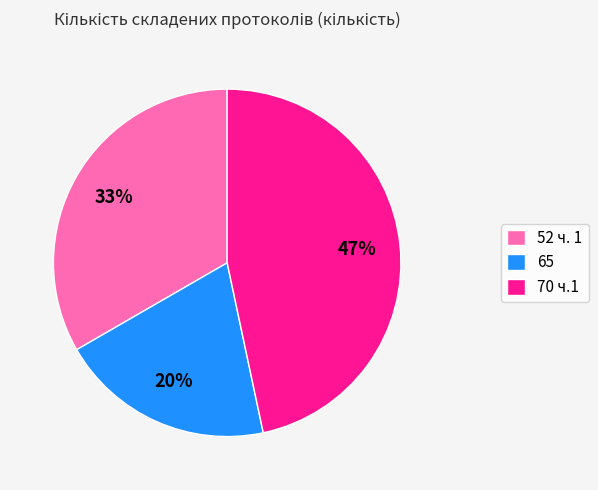

What is the ratio of the value at 65 to the value at 52 ч. 1?

0.6